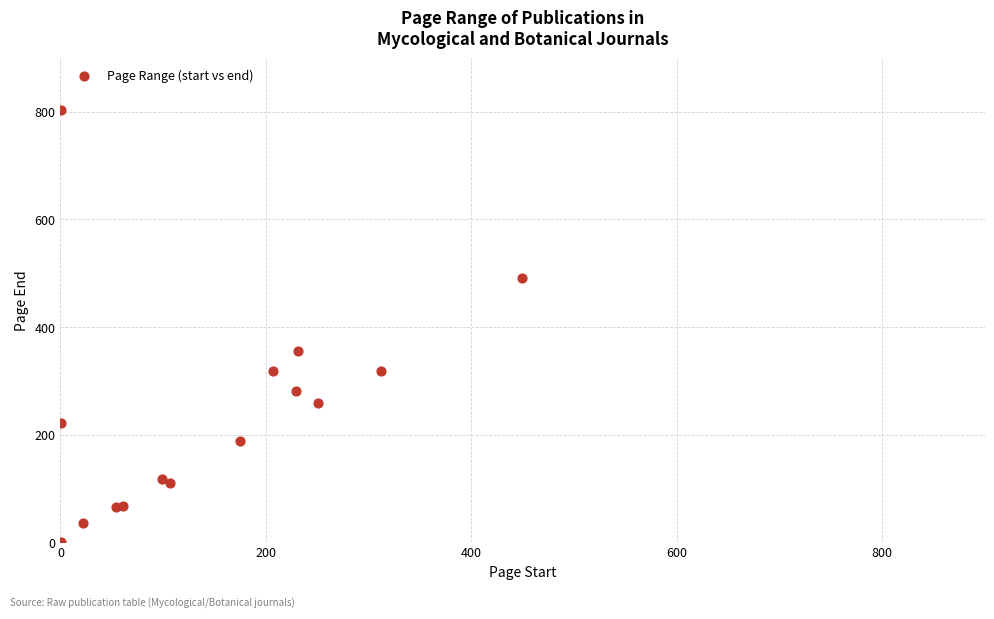

What Y value in the scatter plot is closest to 402?

356